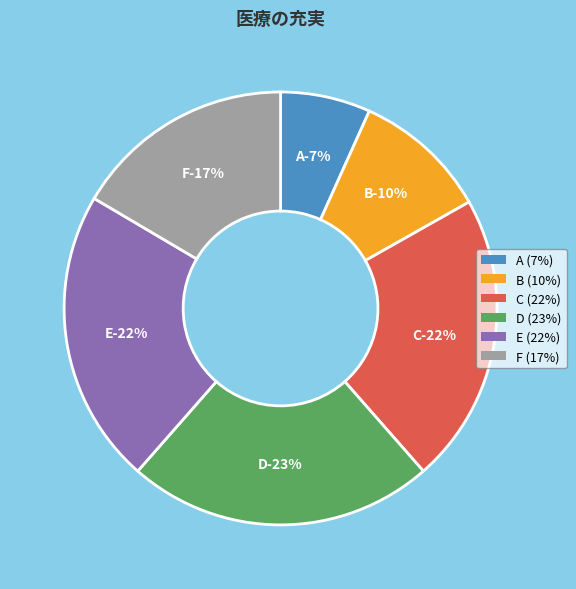

Rank the categories by value from highest to lowest.

D, E, C, F, B, A